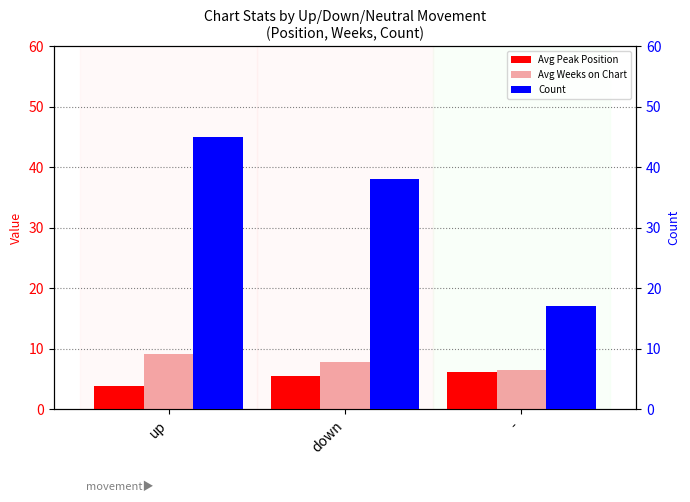

What is the difference between the highest and lowest values at up?

41.2